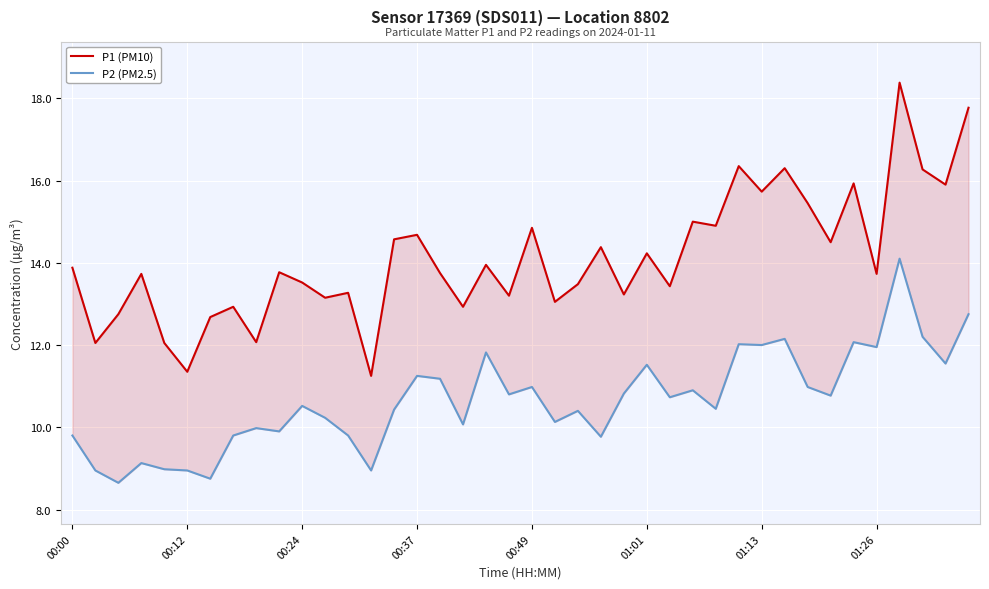

Which series has the largest total across all categories?

P1 (PM10)